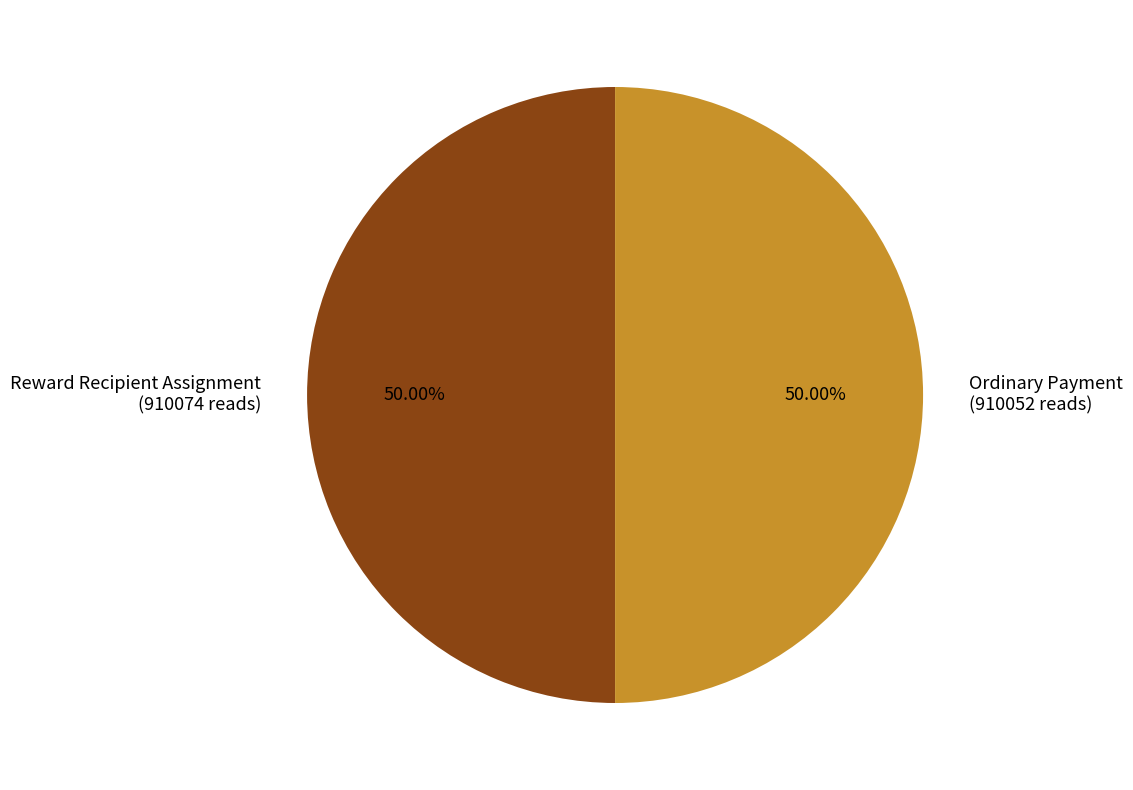

What is the ratio of the value at Reward Recipient Assignment to the value at Ordinary Payment?

1.0